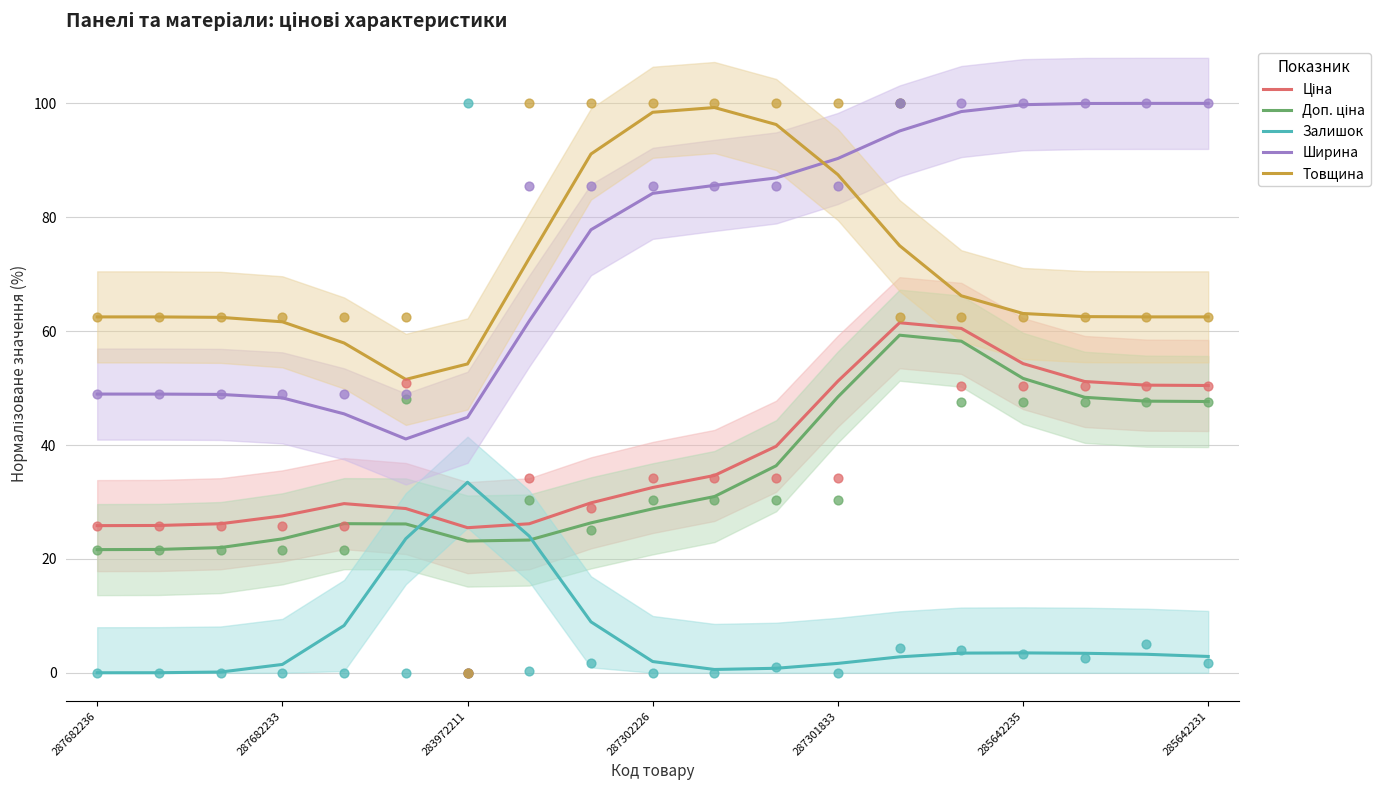

Which series has the largest total across all categories?

Ширина